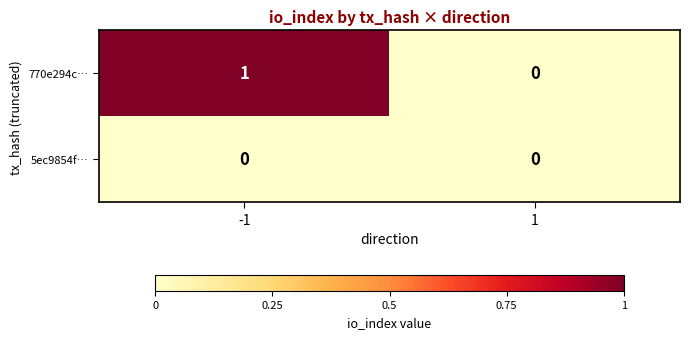

Reading left to right, transcribe all the data shown in this chart.

770e294c…: 1	0
5ec9854f…: 0	0